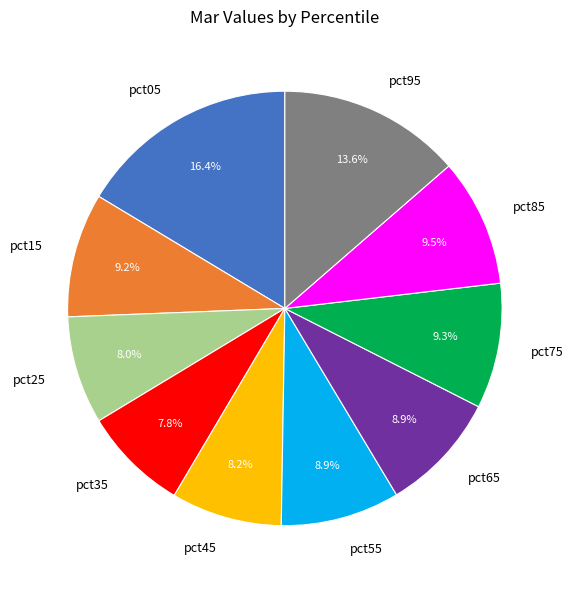

What is the largest slice in the pie chart?

pct05